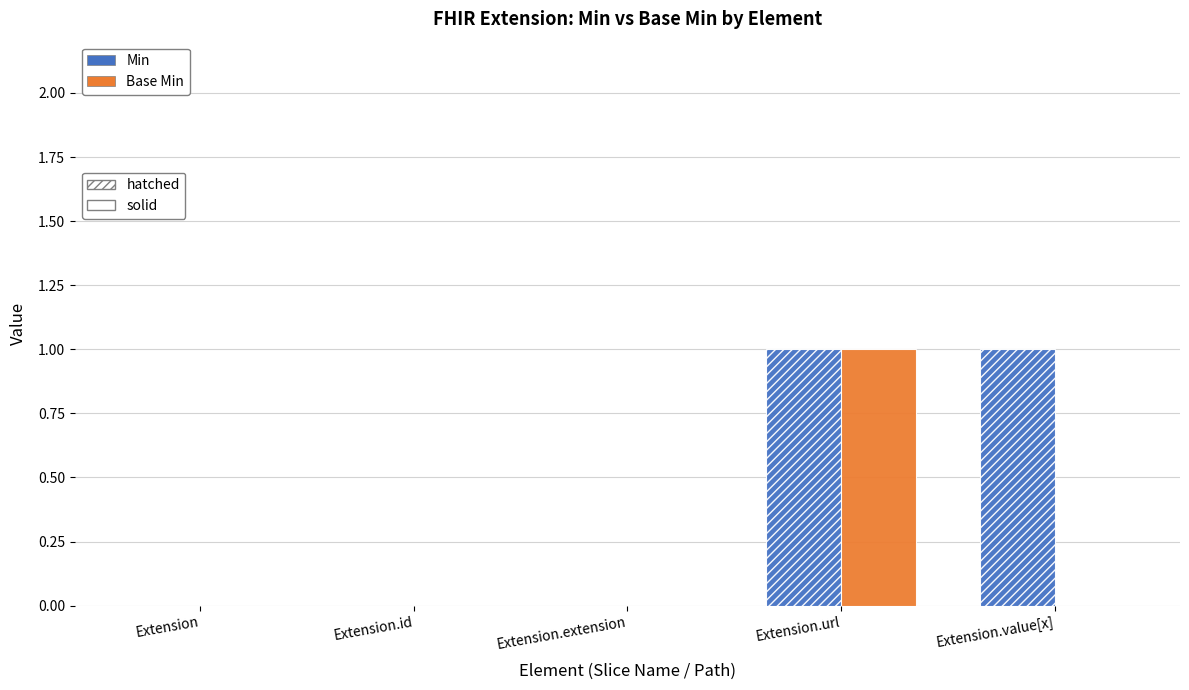

At which category is the sum across all series the highest?

Extension.url